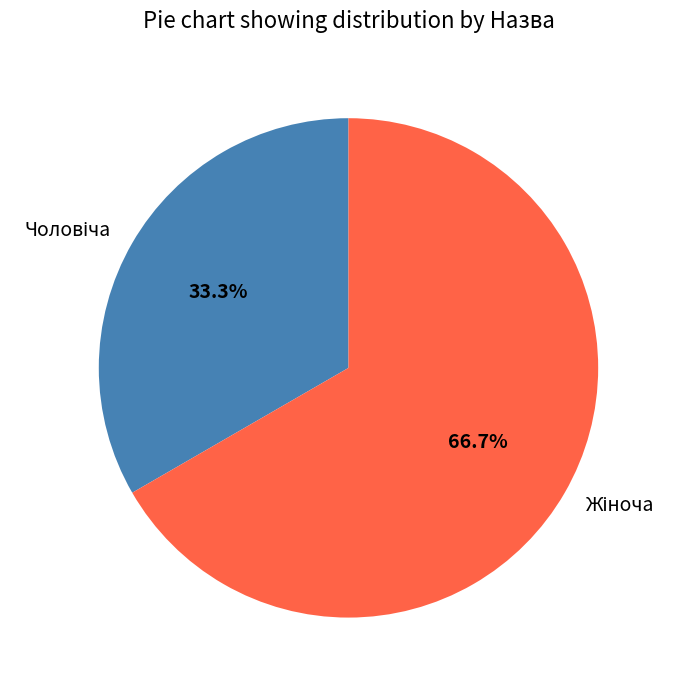

Is there any slice that represents more than half of the pie?

Yes